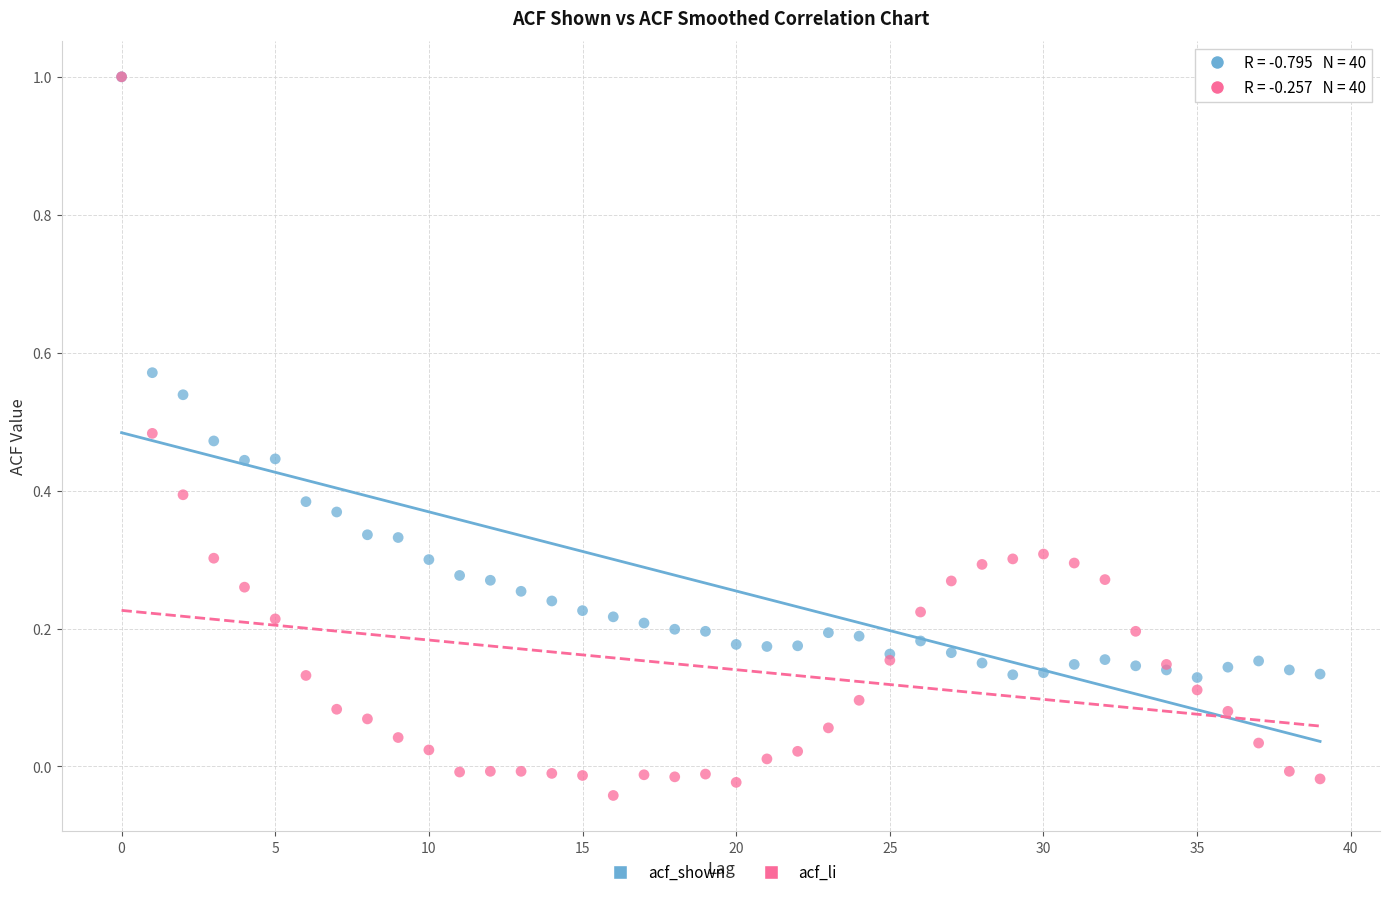

What are all the series names shown in the legend?

acf_shown, acf_li